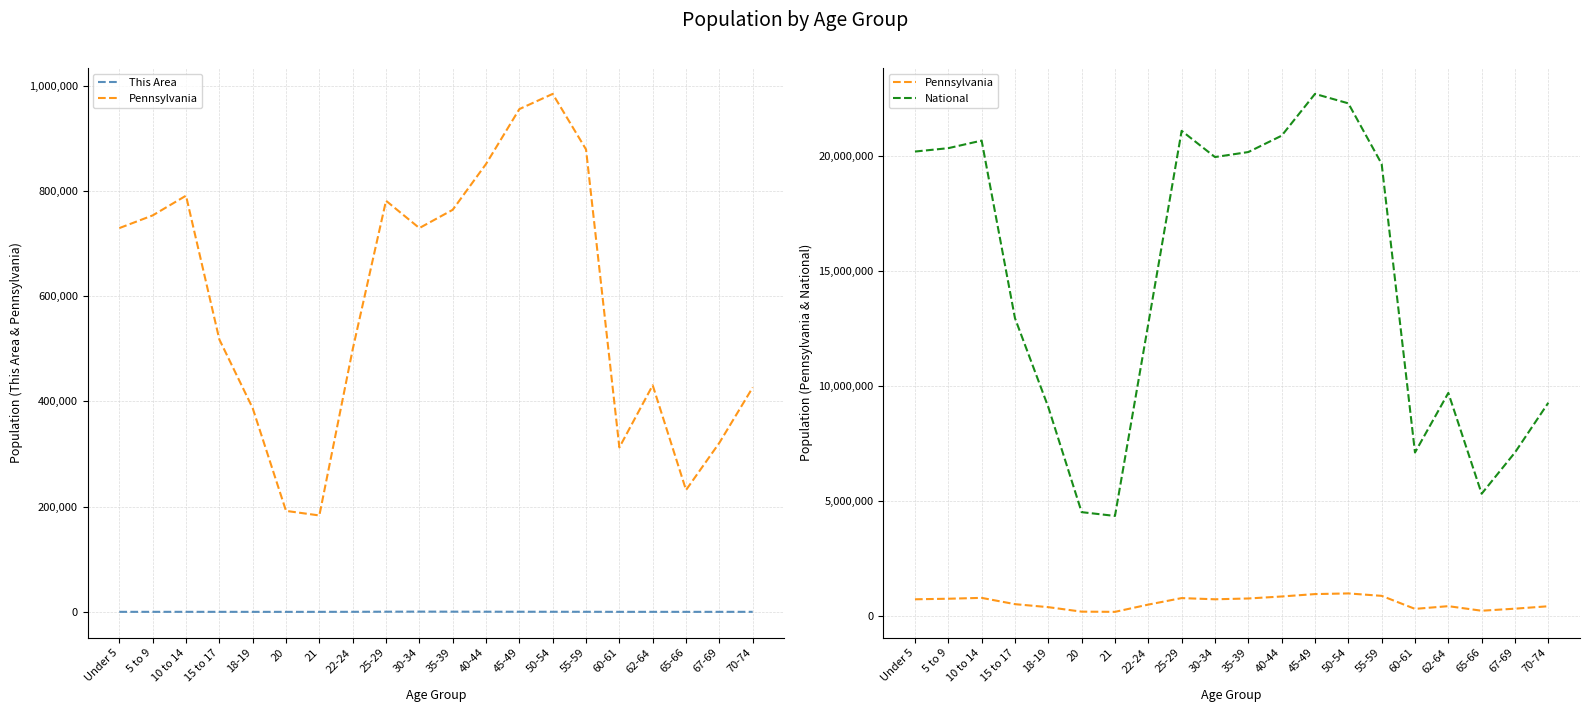

True or false: National and This Area intersect in this chart.

False